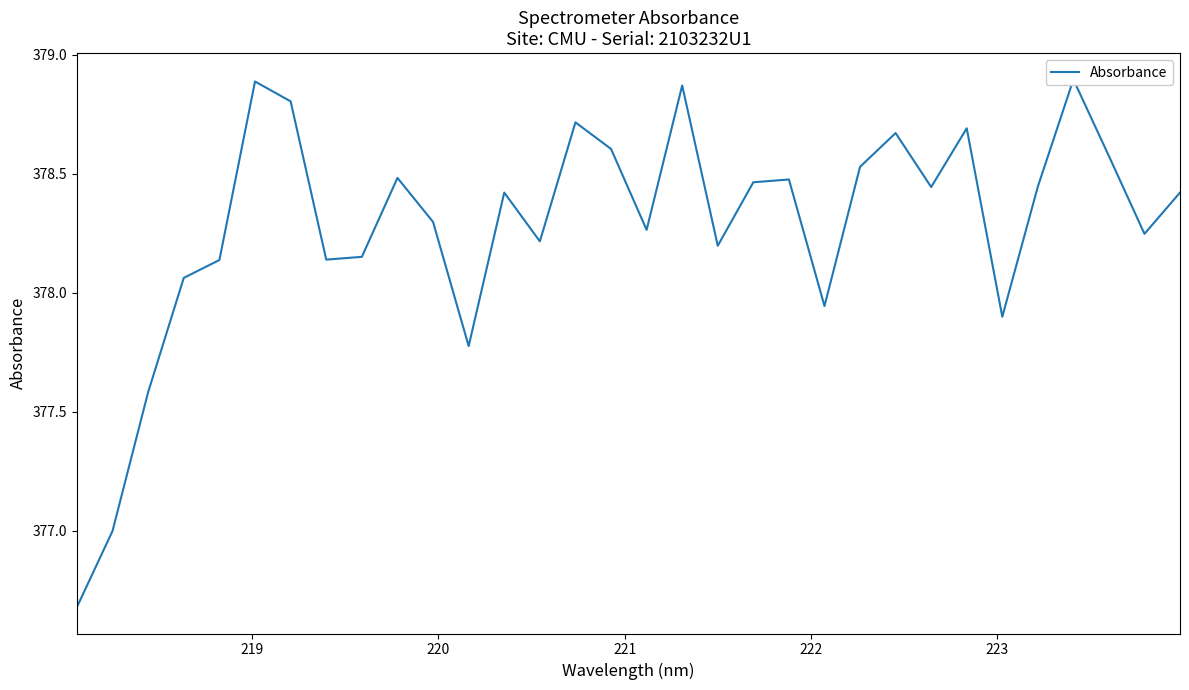

What is the average value?

378.3